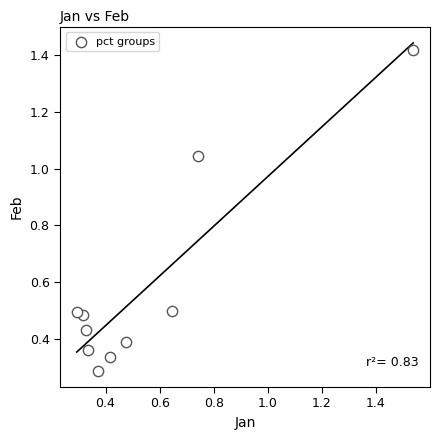

What is the range of Y values (max minus min)?

1.1